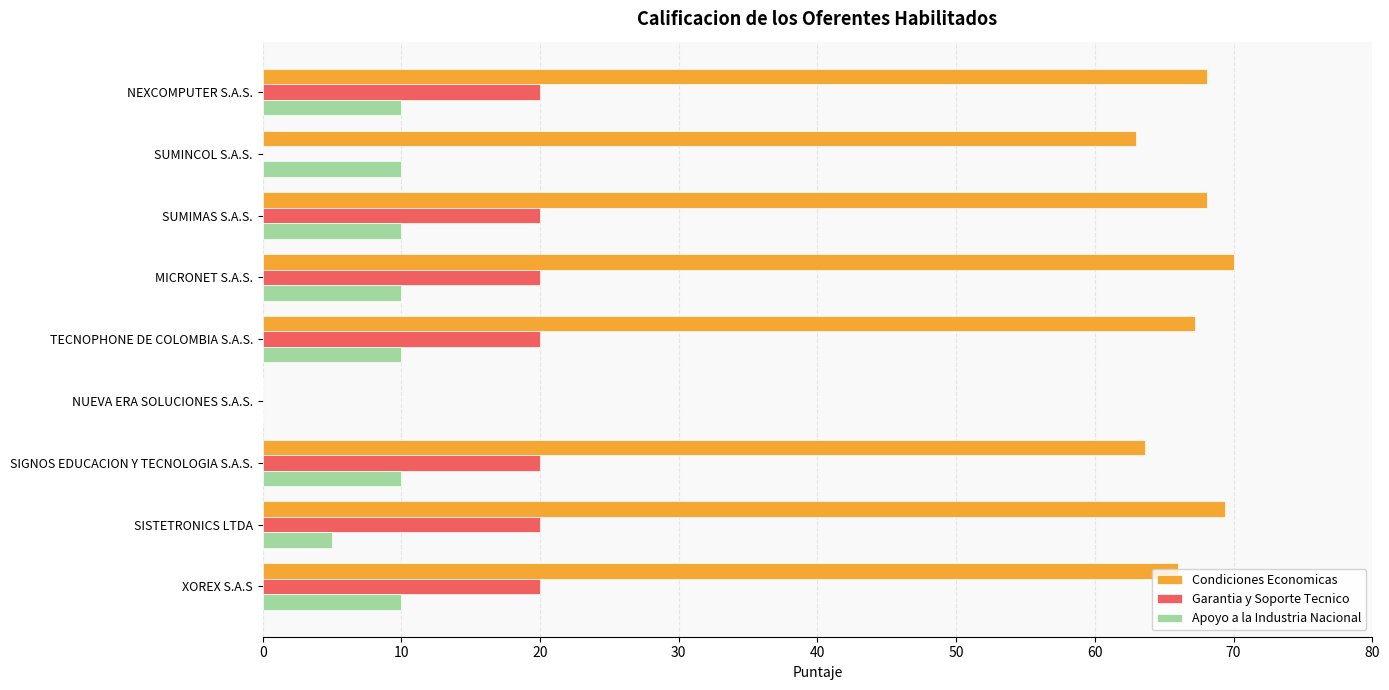

What are all the series names shown in the legend?

Condiciones Economicas, Garantia y Soporte Tecnico, Apoyo a la Industria Nacional